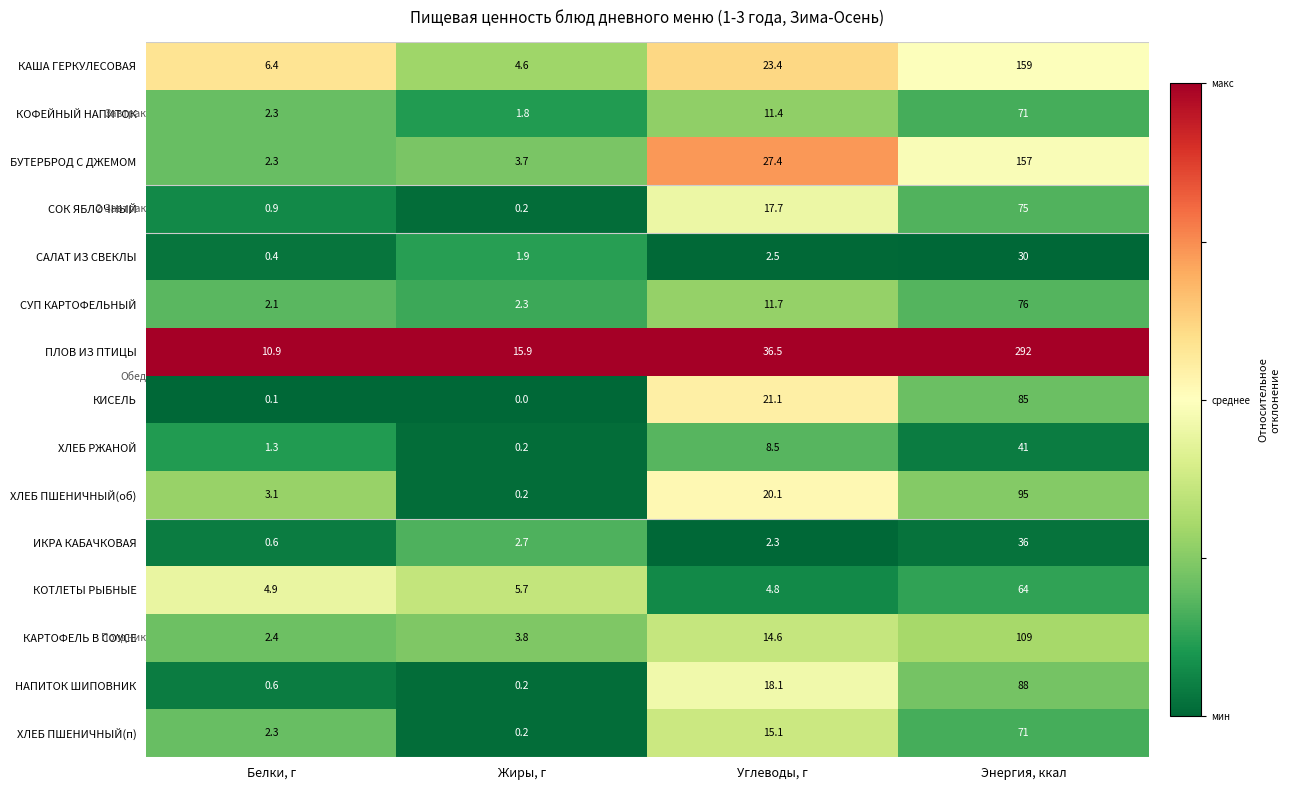

What is the sum of the ХЛЕБ ПШЕНИЧНЫЙ(об) values at Жиры, г and Энергия, ккал?

95.2